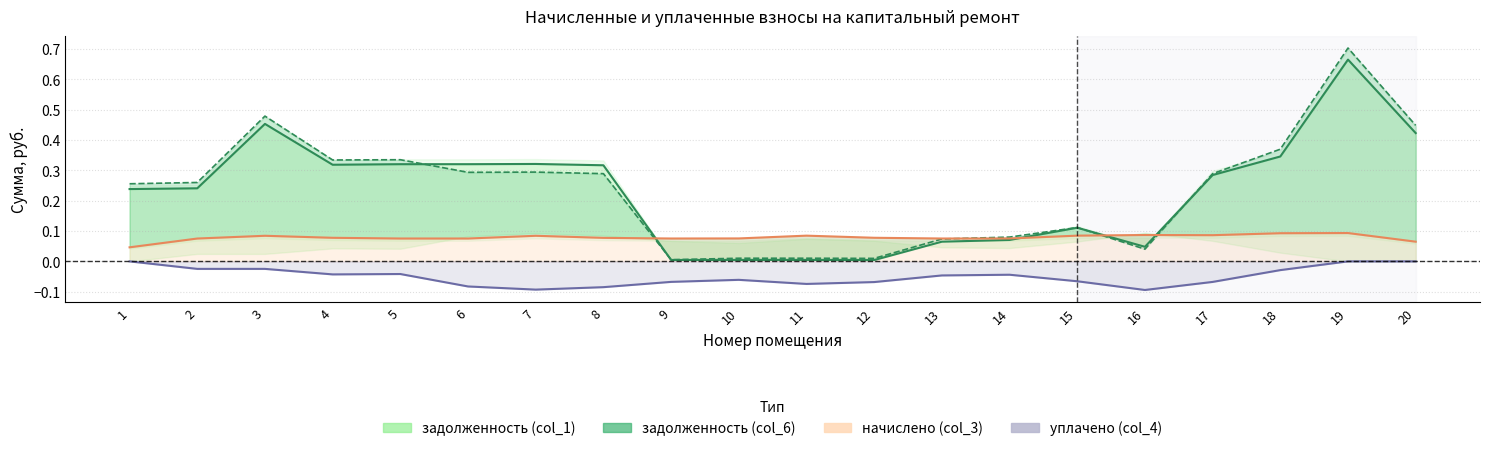

At which label is уплачено (col_4) closest to 0?

1